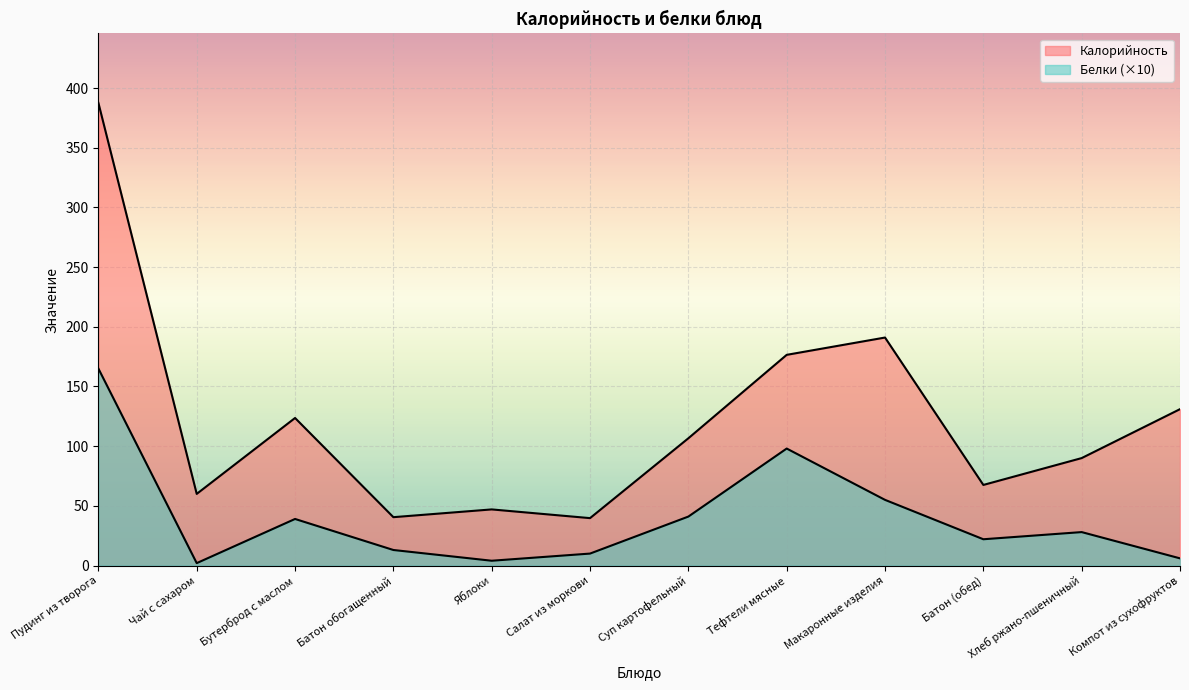

Does the chart display data point markers on the line(s)?

No